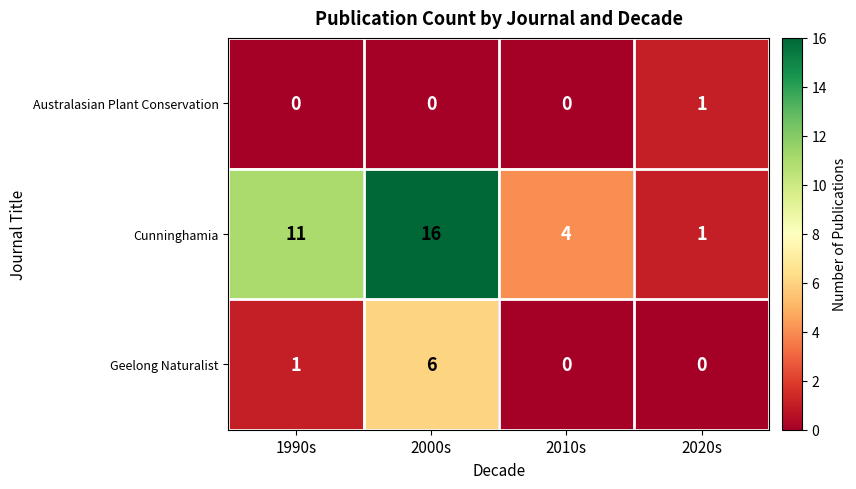

Count the Cunninghamia values in the range 4 to 16.

3